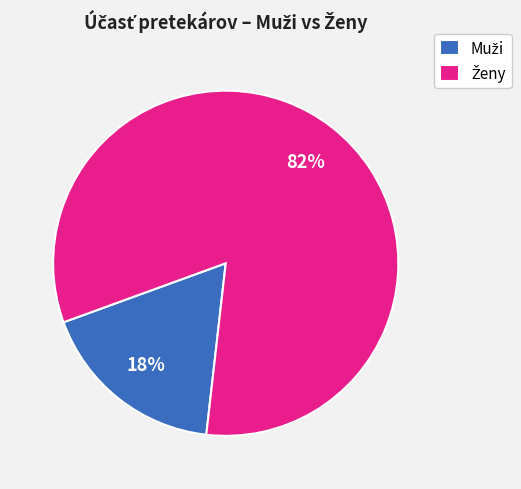

Is there a majority slice in this chart?

Yes